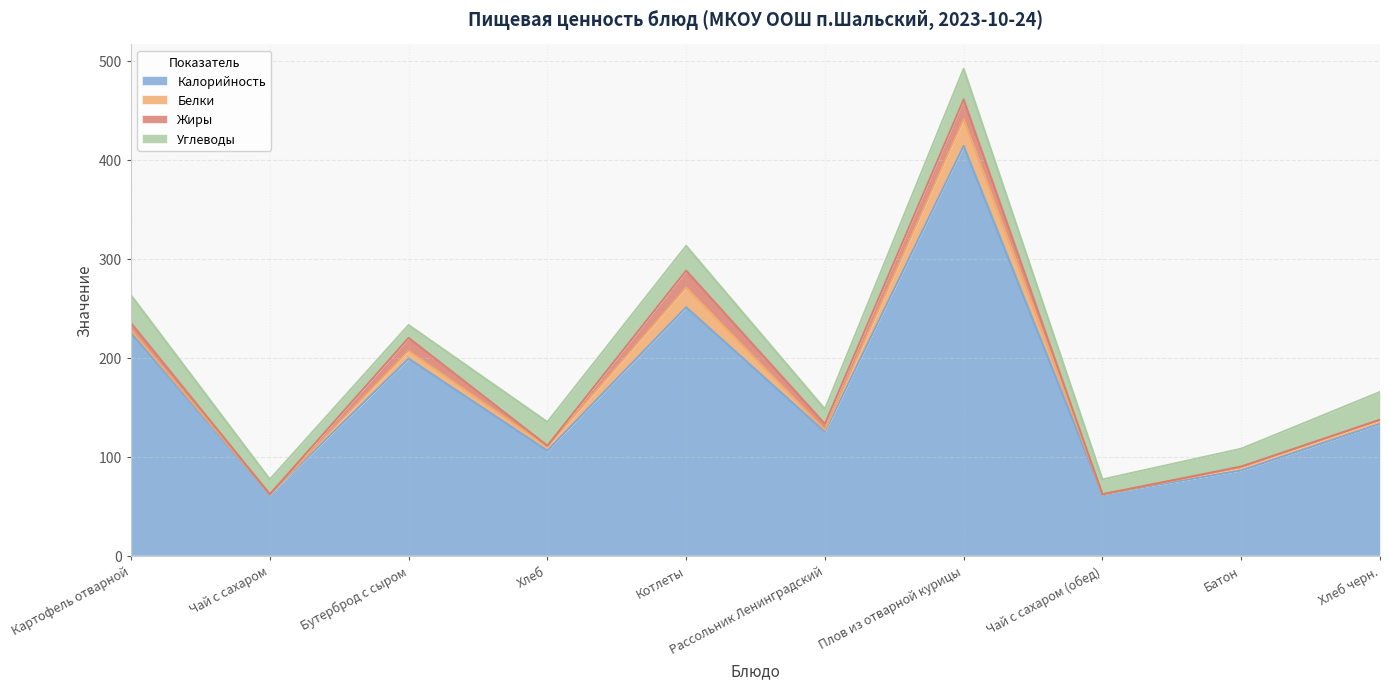

Read the Калорийность value at Хлеб.

106.0